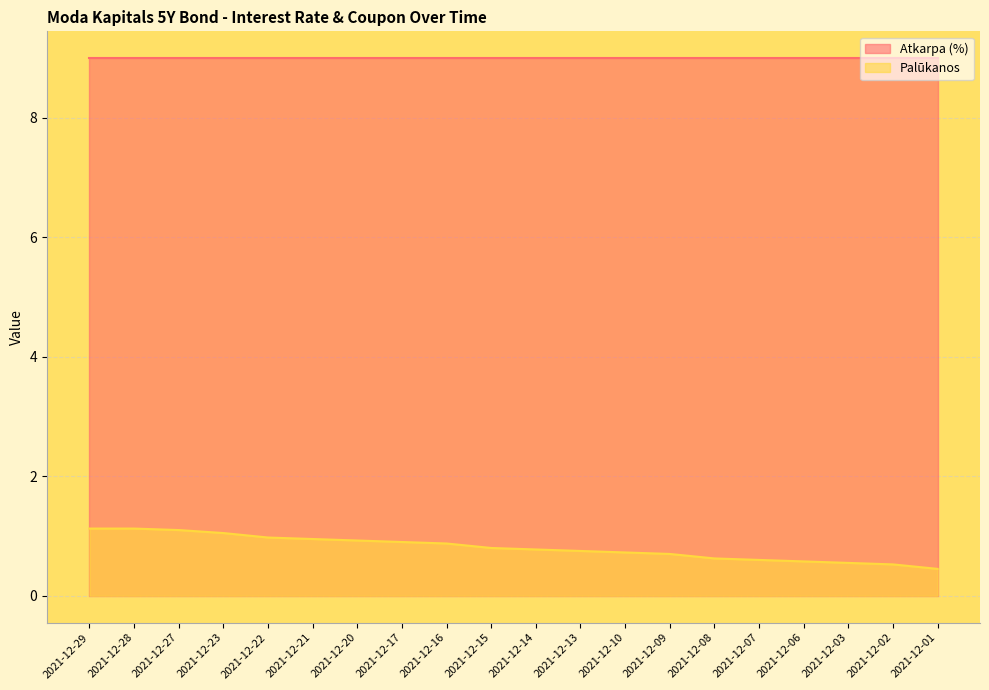

What is the sum of all values?

16.1